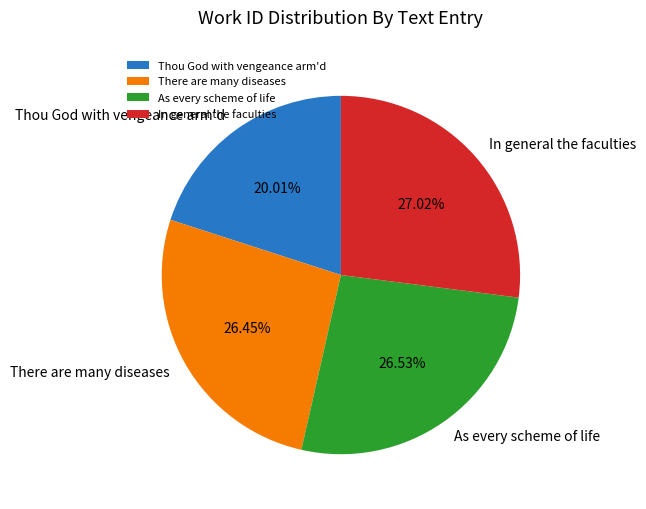

The In general the faculties slice represents 27% of the pie. True or false?

True